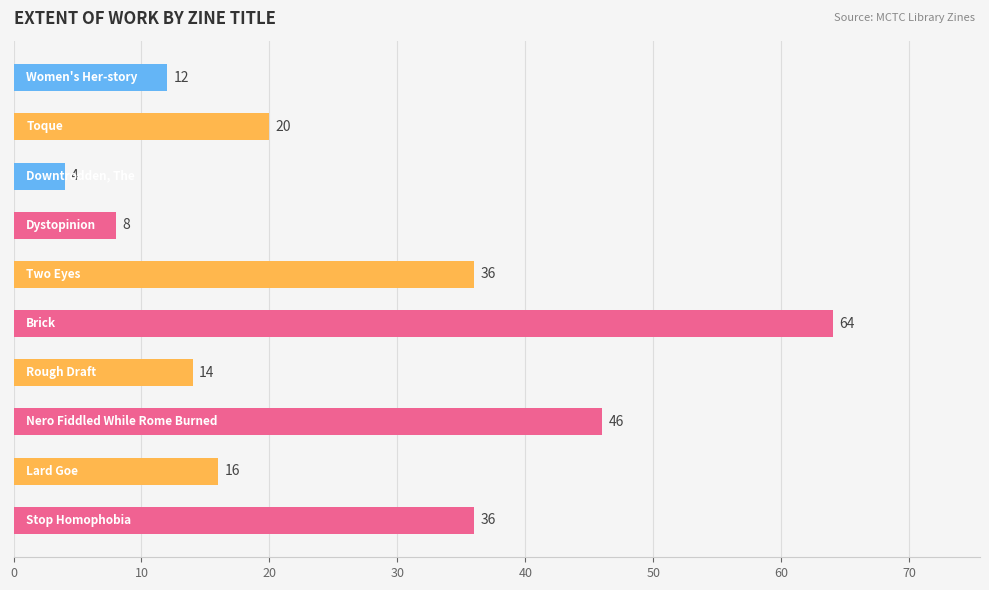

What is the sum of all values?

256